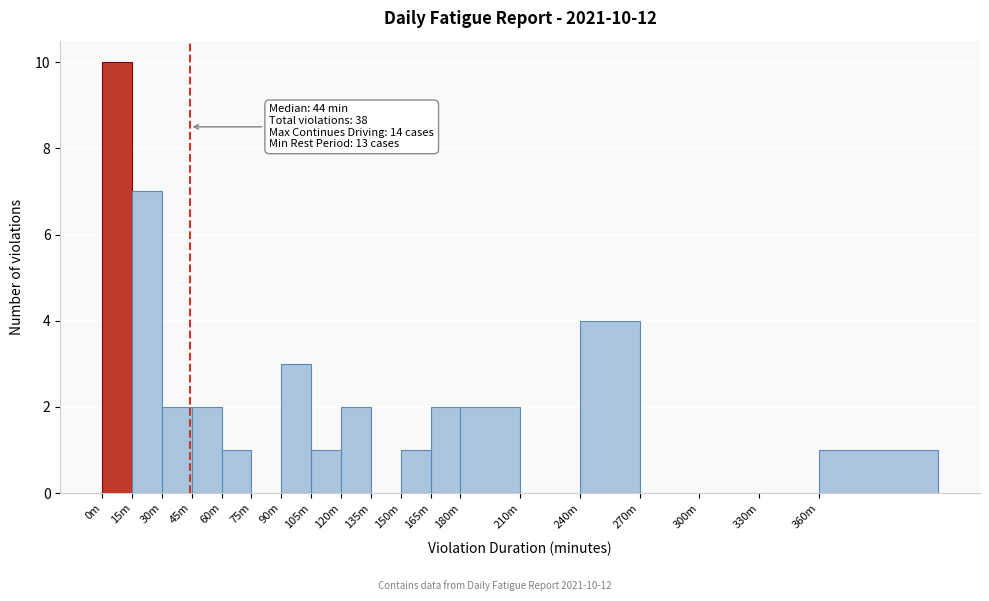

Reading left to right, list all the values displayed in this chart.

0m=10	15m=7	30m=2	45m=2	60m=1	75m=0	90m=3	105m=1	120m=2	135m=0	150m=1	165m=2	180m=2	210m=0	240m=4	270m=0	300m=0	330m=0	360m=1